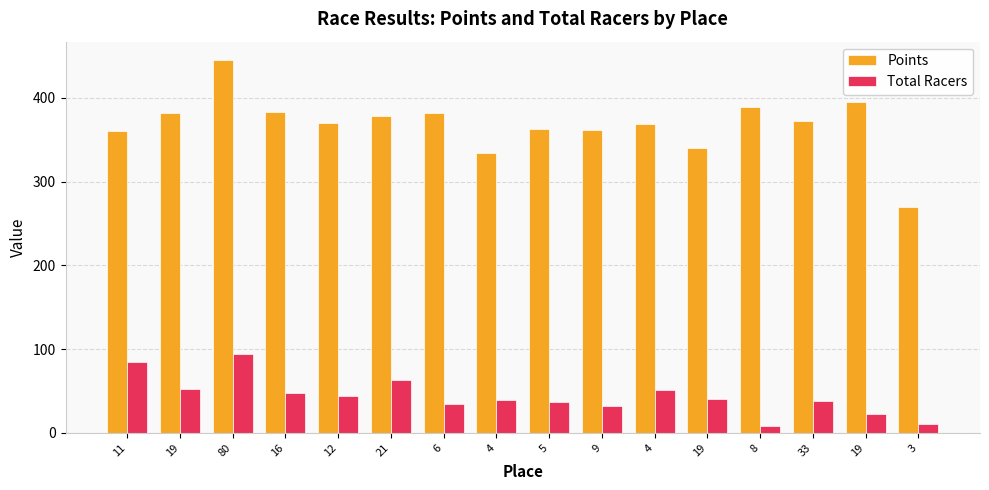

At which label does Points reach its peak?

80